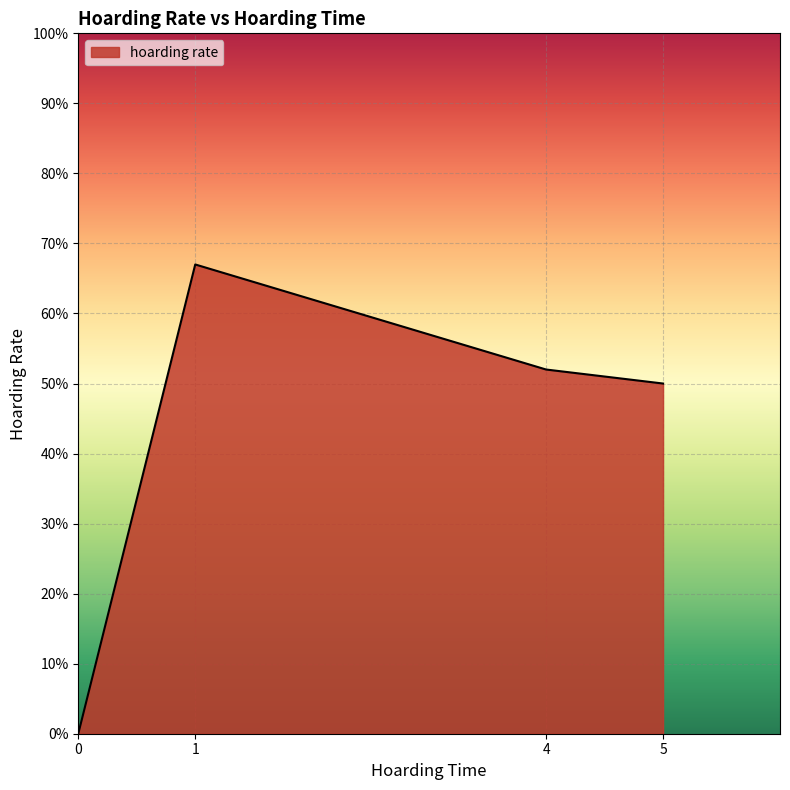

What is the difference between the second highest and minimum values?

0.5